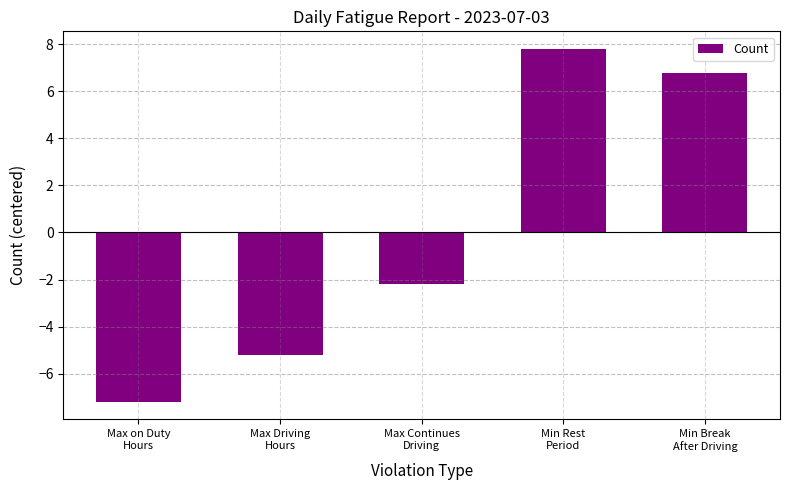

Between Max Driving
Hours and Min Rest
Period, which is larger?

Min Rest
Period